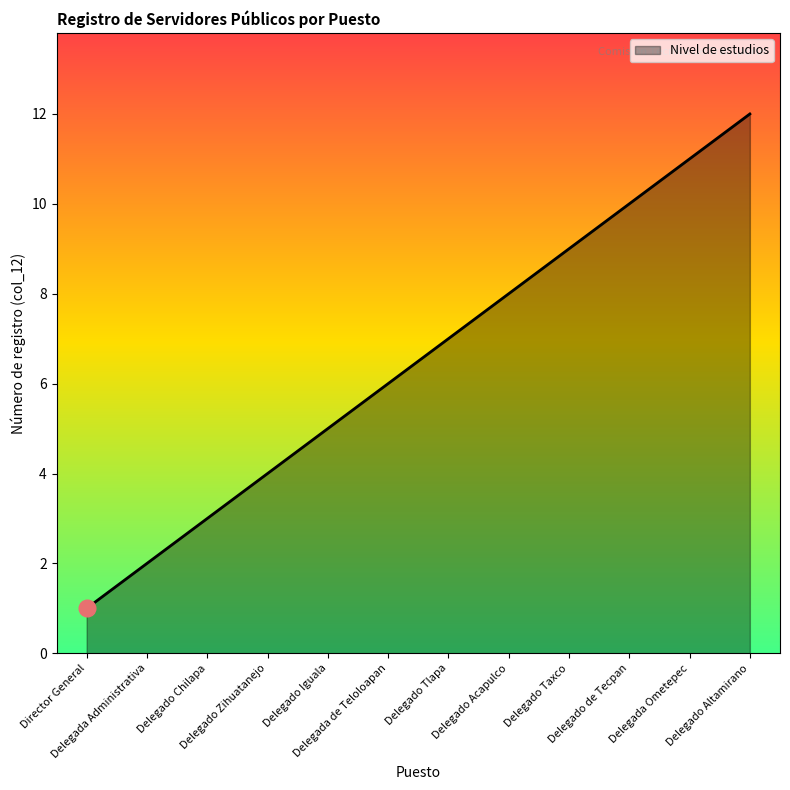

Between Delegado Taxco and Delegado de Tecpan, which is larger?

Delegado de Tecpan